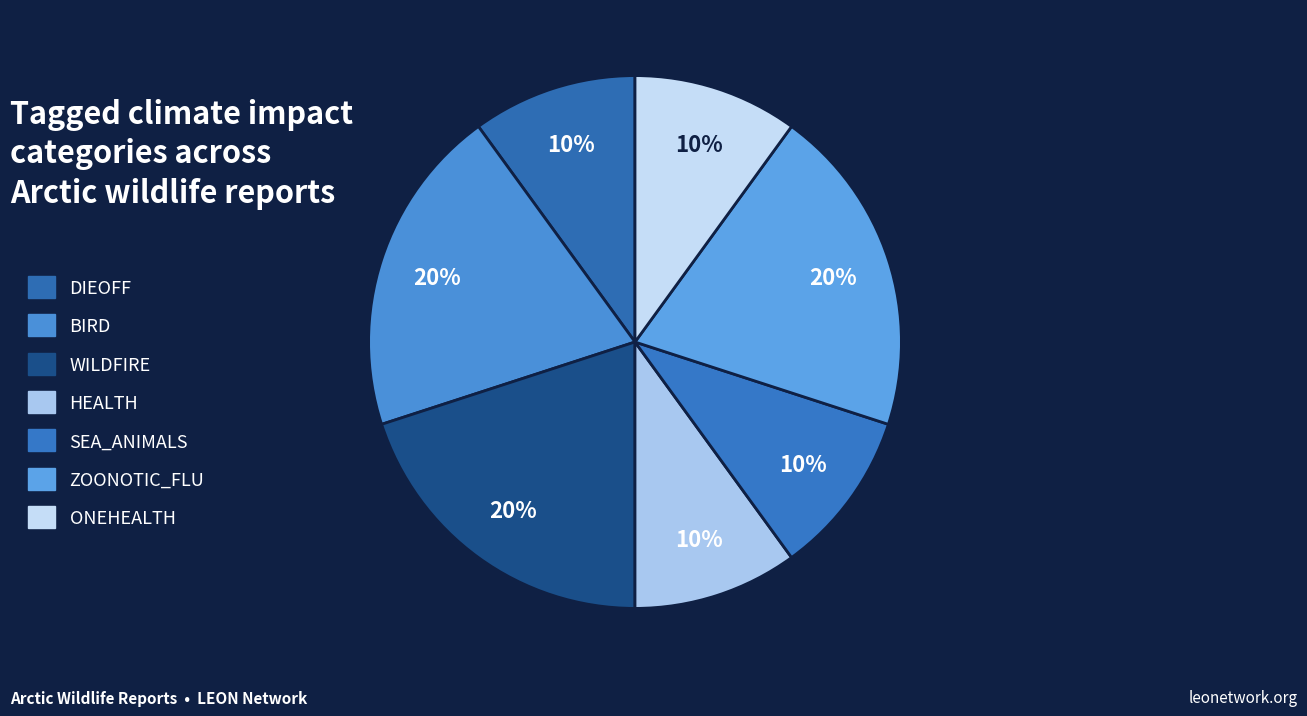

How many slices are in this pie chart?

7